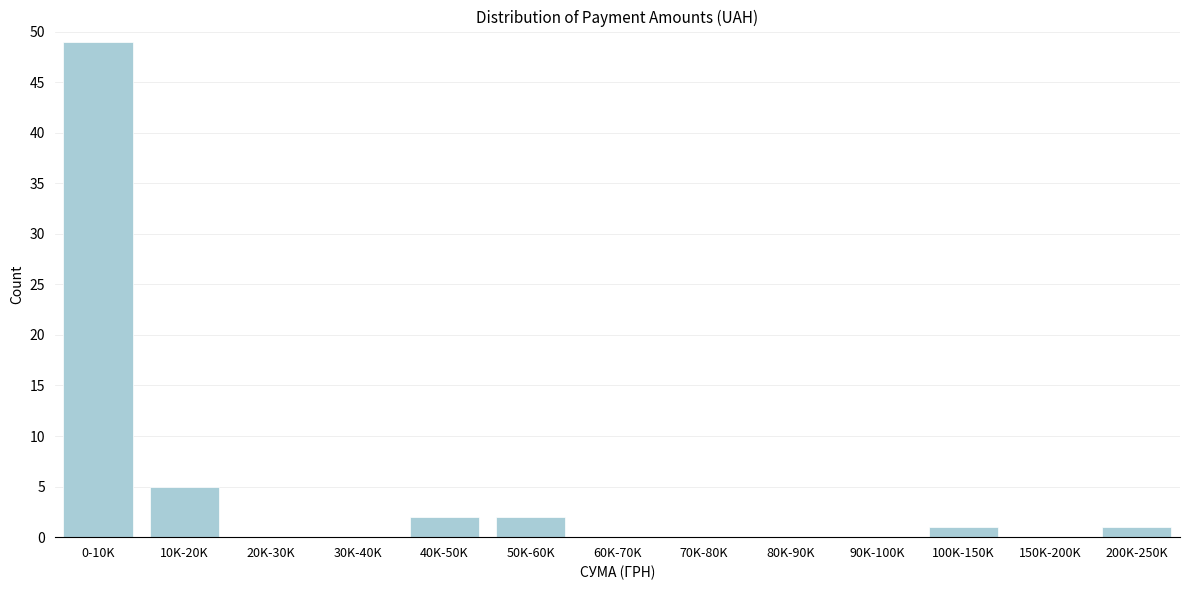

Reading left to right, transcribe all the data shown in this chart.

0-10K=49	10K-20K=5	20K-30K=0	30K-40K=0	40K-50K=2	50K-60K=2	60K-70K=0	70K-80K=0	80K-90K=0	90K-100K=0	100K-150K=1	150K-200K=0	200K-250K=1